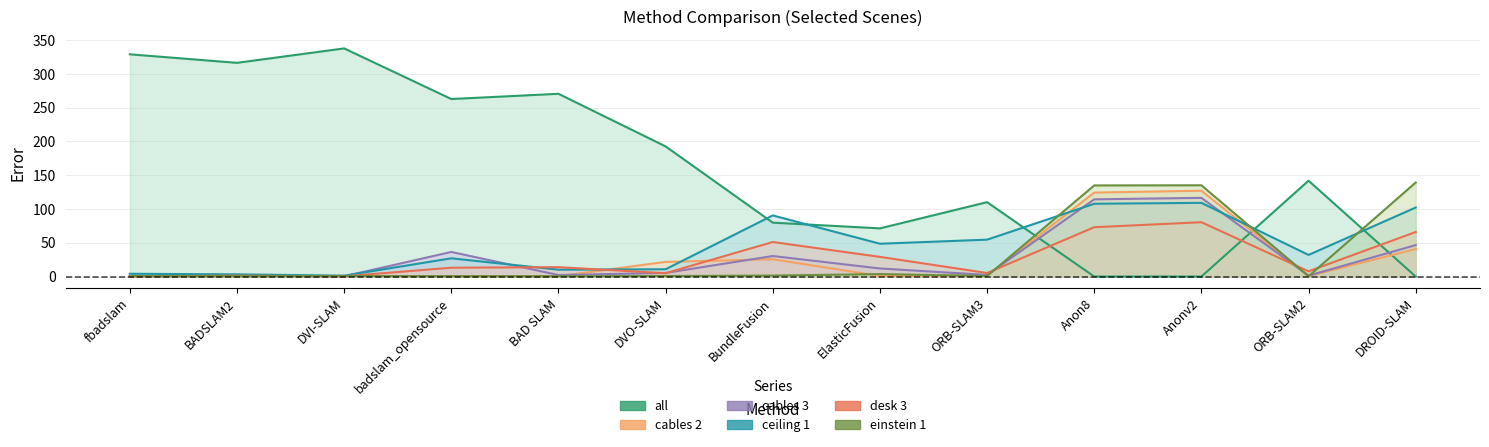

In einstein 1, how many points are lower than both neighbors (excluding endpoints)?

3